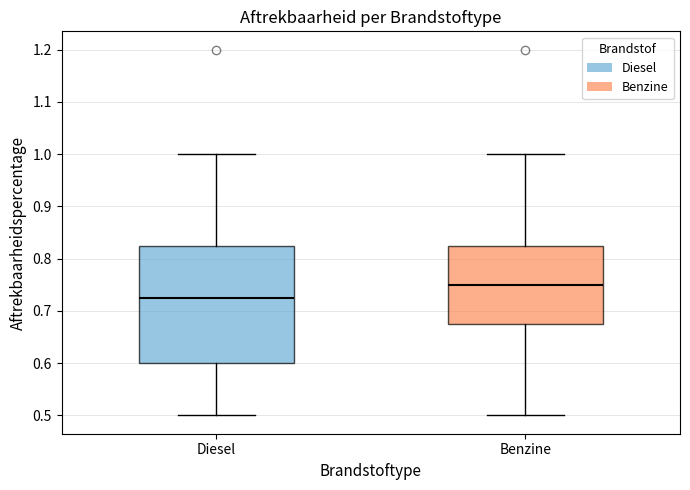

Which box's median line is the lowest?

Diesel